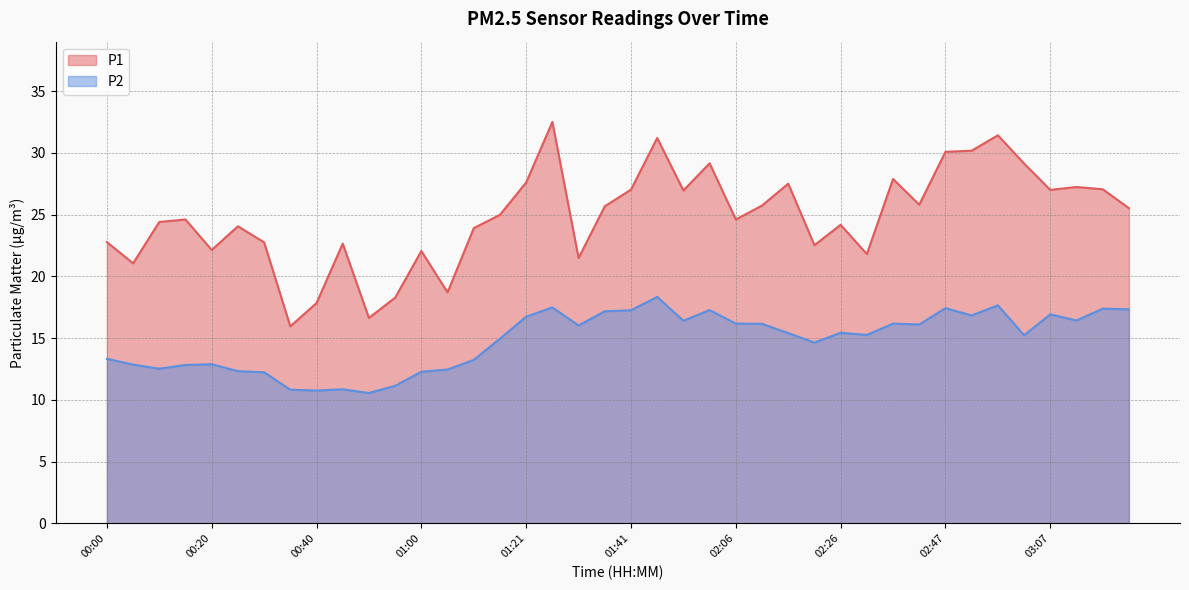

How many interior local peaks does the P2 series have?

11